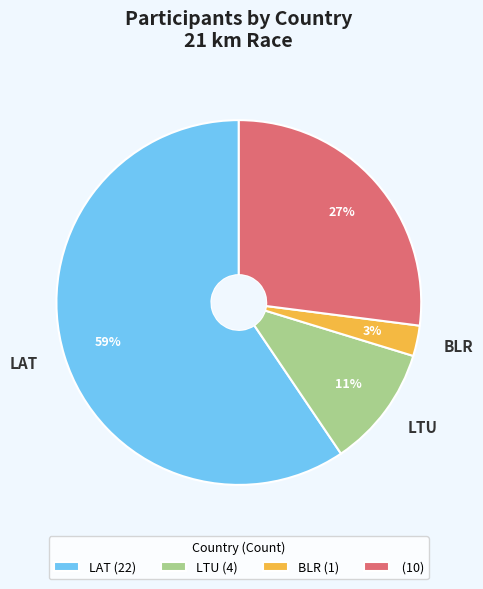

To the nearest percent, what is the average slice percentage?

25%